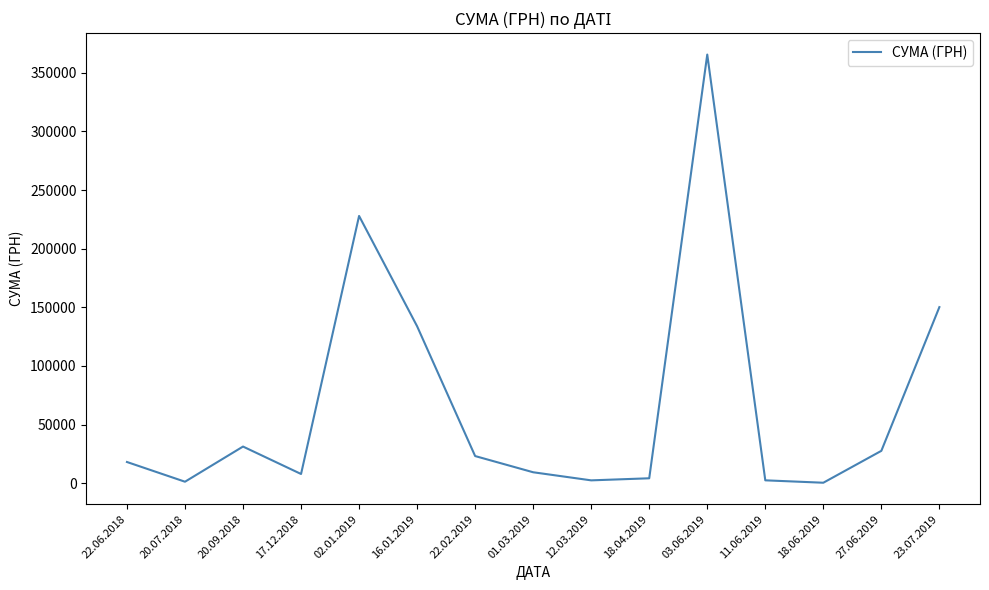

What is the maximum value shown in the chart?

365484.0